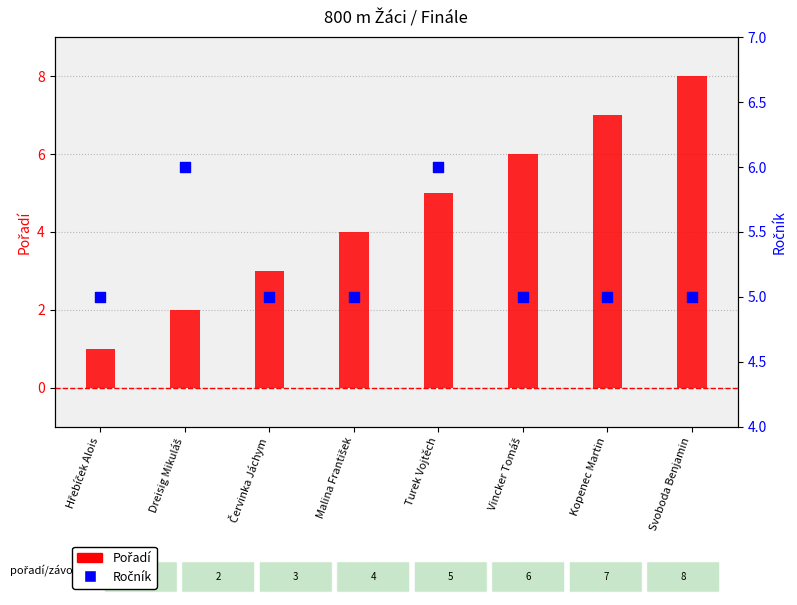

Is the value of Ročník at Kopenec Martin greater than the value of Pořadí at Svoboda Benjamin?

No